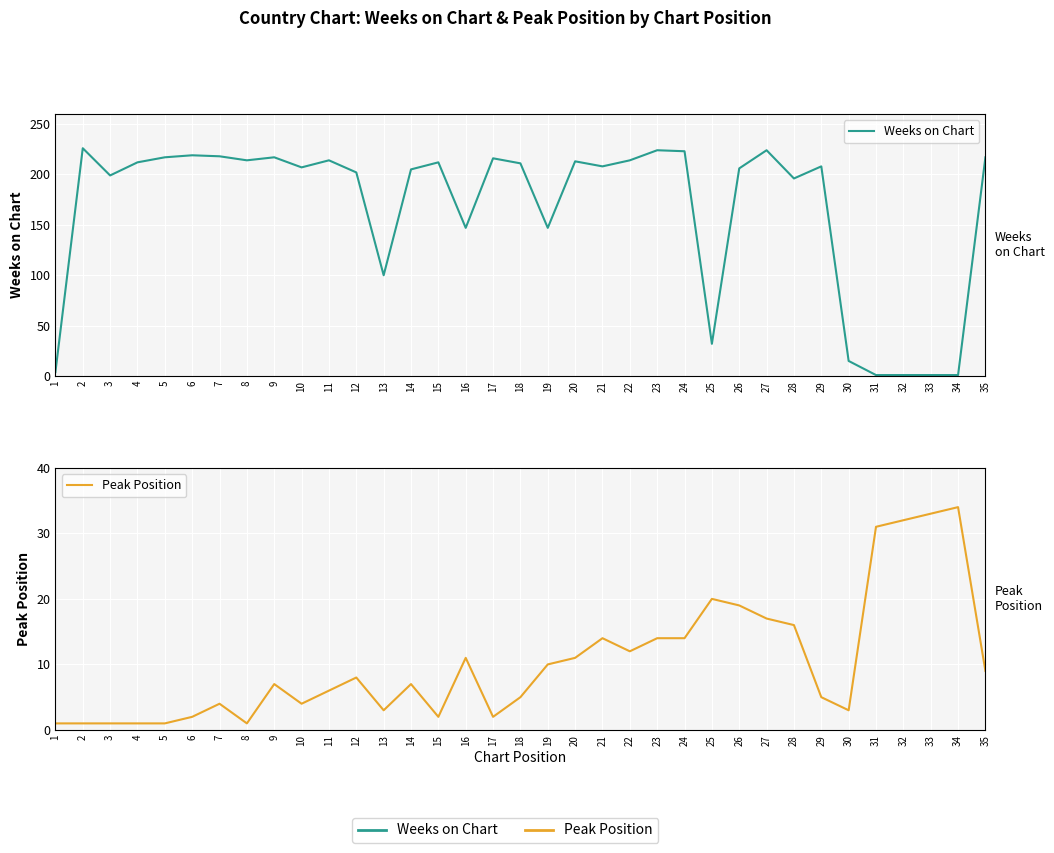

At which category does Weeks on Chart reach its first local valley?

3